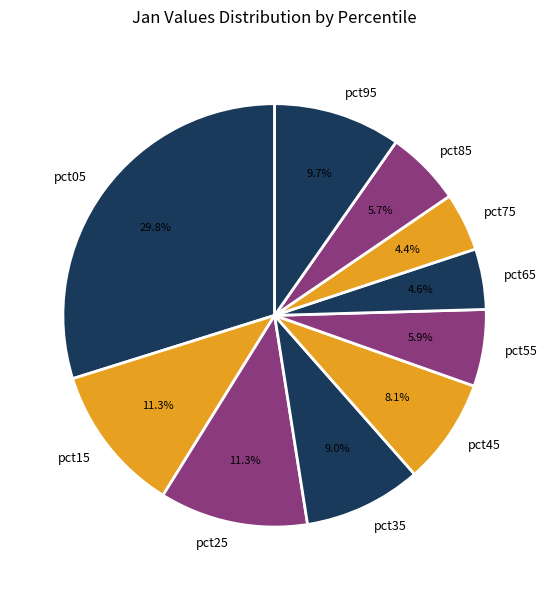

The pct45 slice represents 2% of the pie. True or false?

False